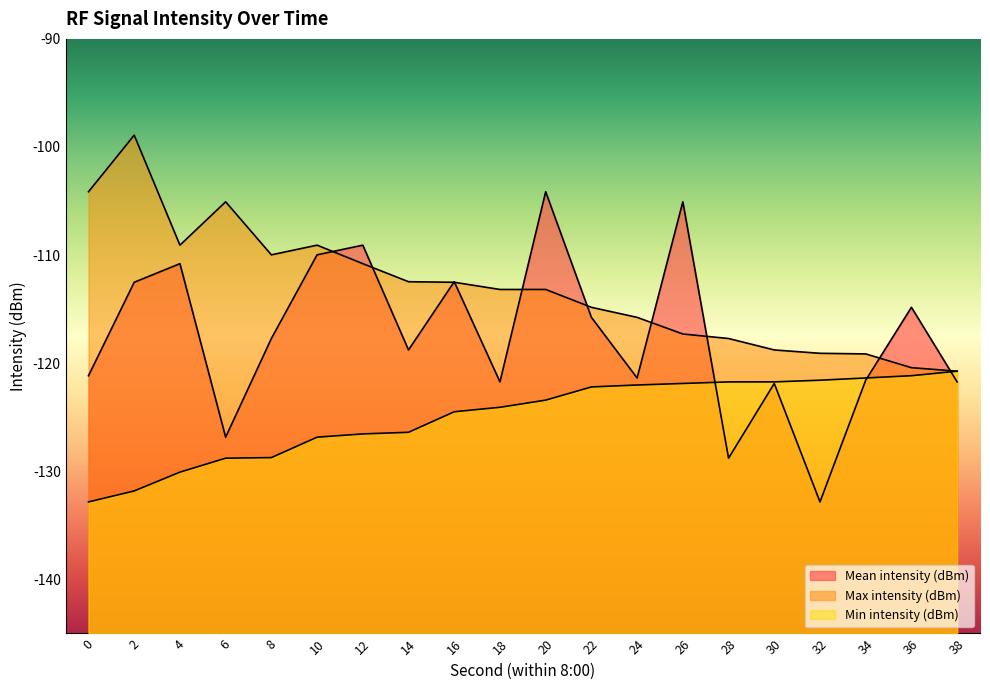

How many lines are shown in the chart?

3